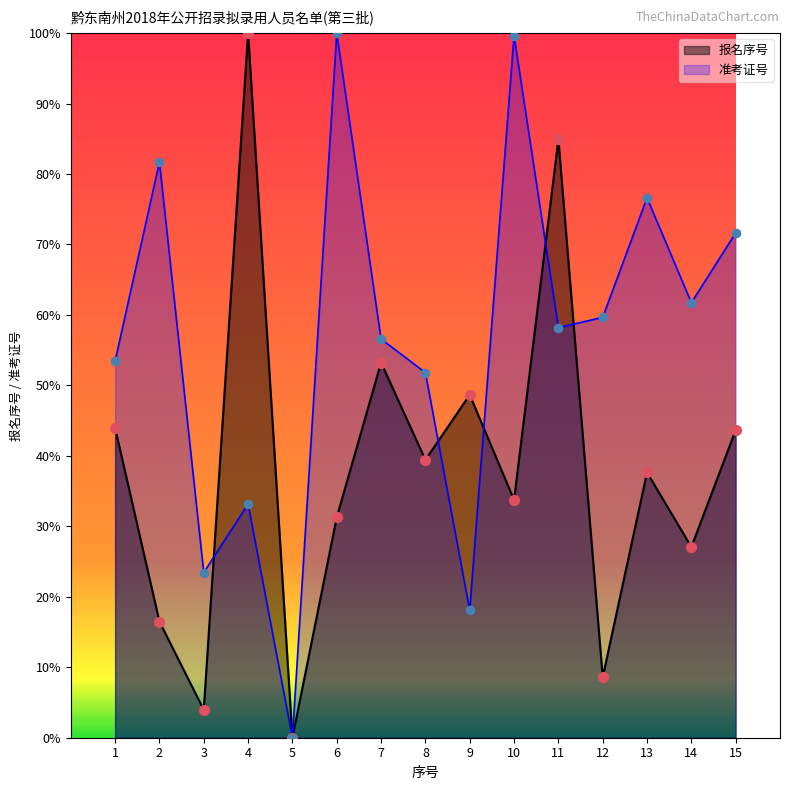

Which series has the largest total across all categories?

准考证号